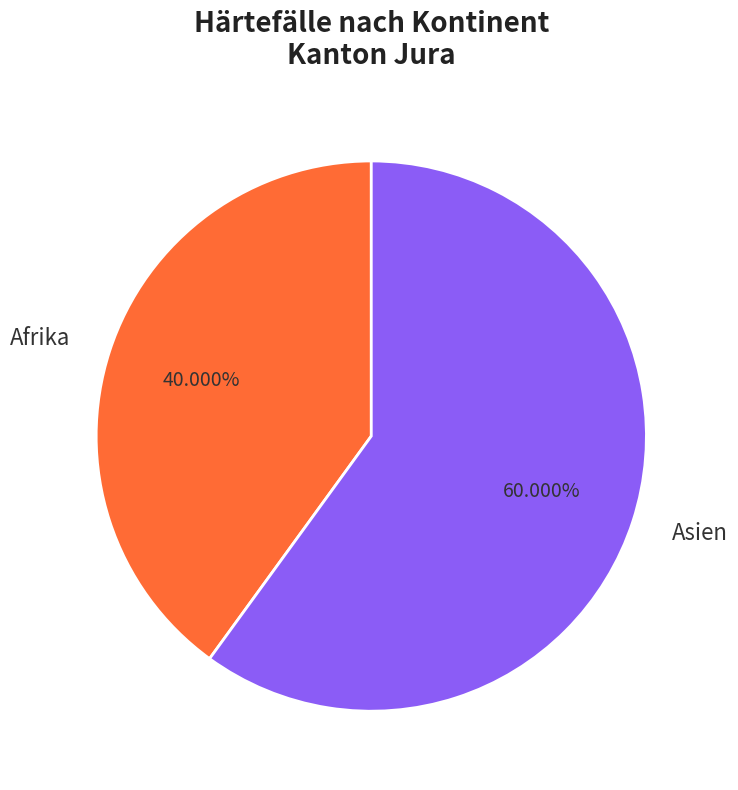

Which slice represents more than half of the pie?

Asien